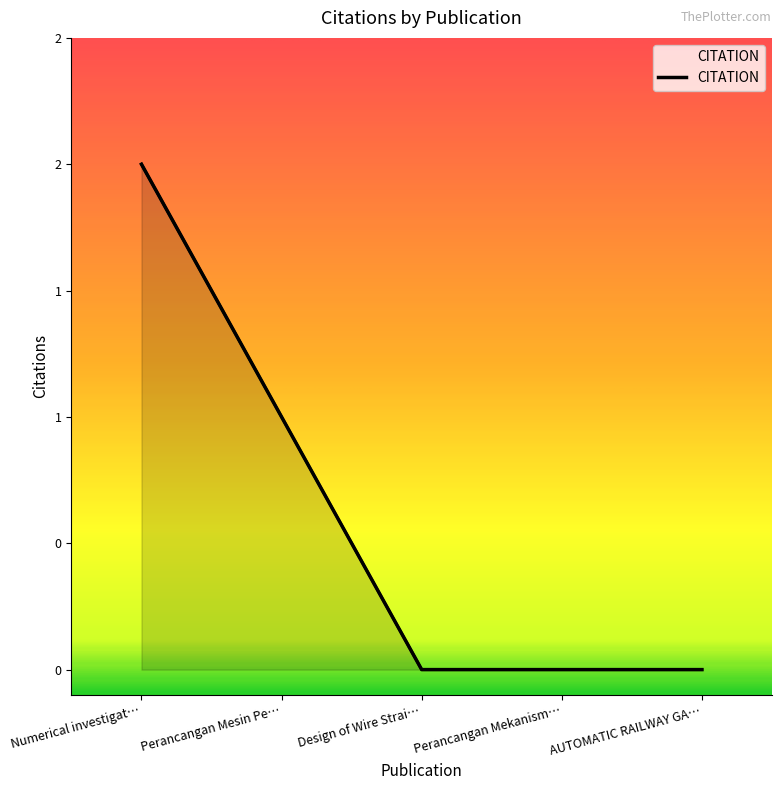

List the labels in order of value, largest first.

Numerical investigat…, Perancangan Mesin Pe…, Design of Wire Strai…, Perancangan Mekanism…, AUTOMATIC RAILWAY GA…